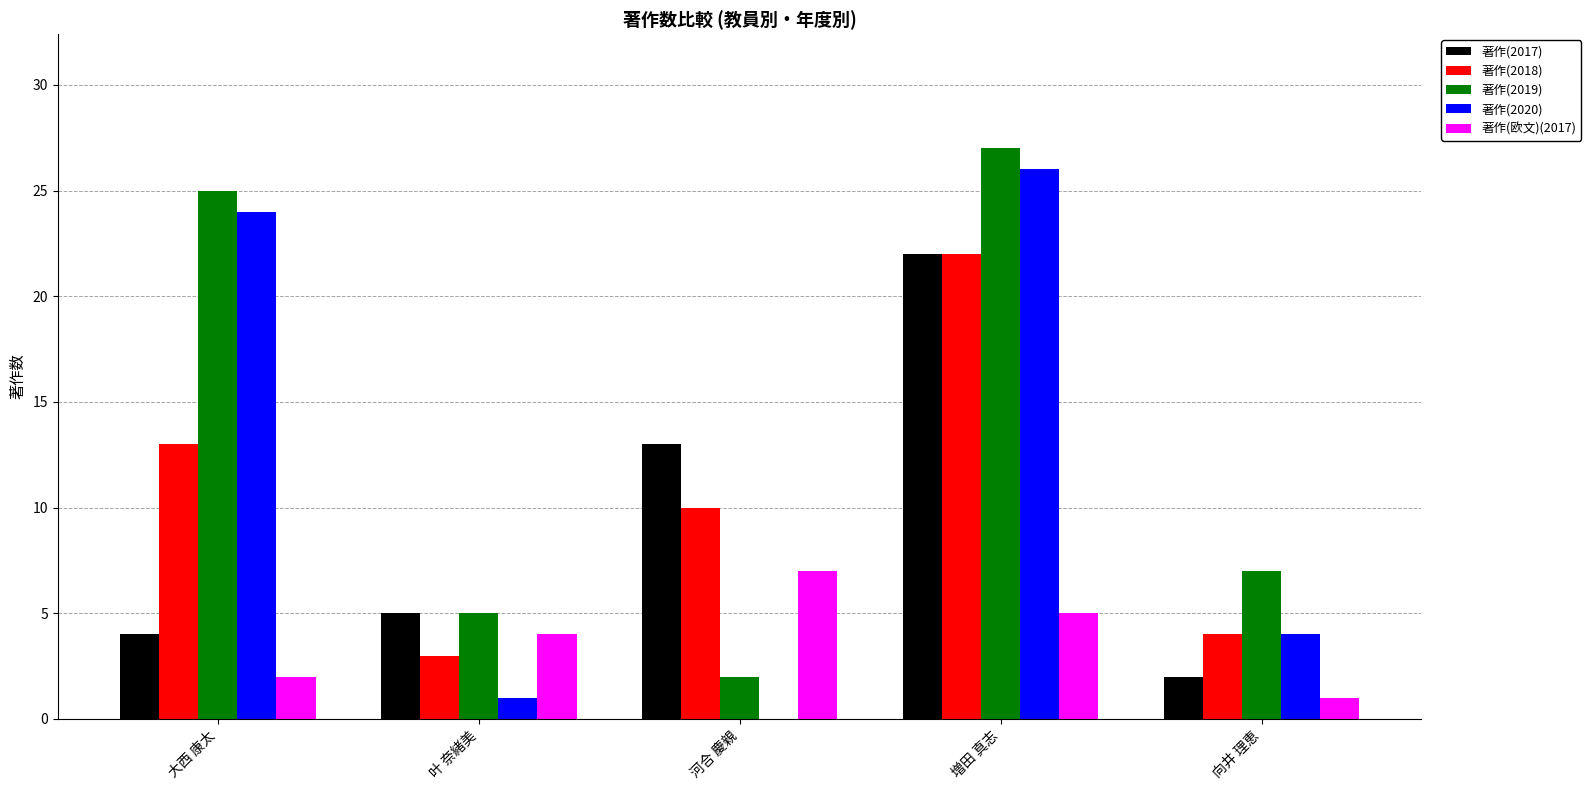

What is the total value across all series at 叶 奈緒美?

18